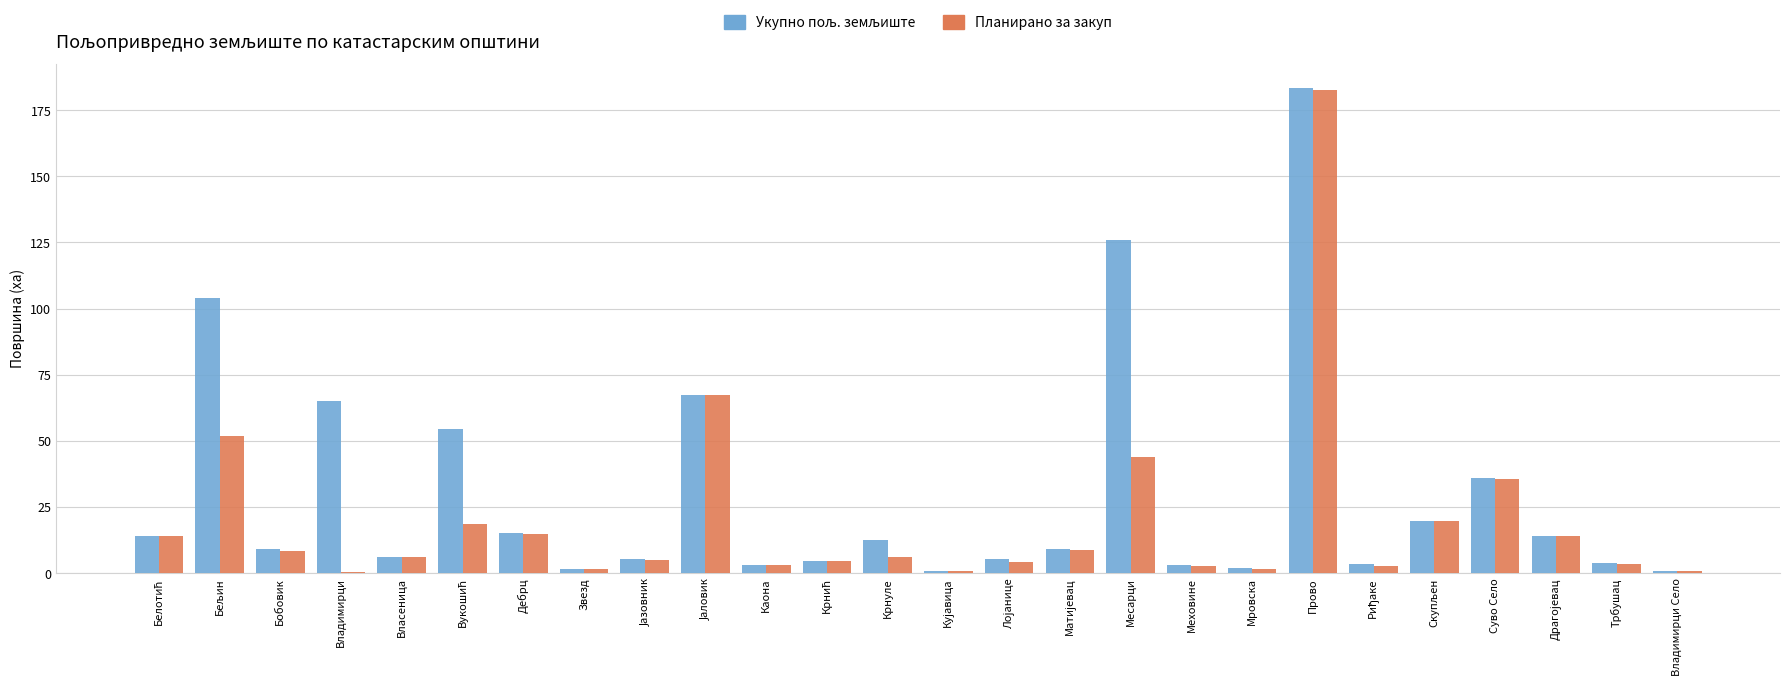

What is the sum of all Планирано за закуп values?

522.2